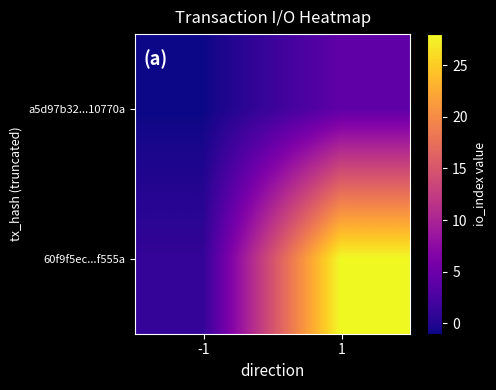

What is the total value across all series at 1?

32